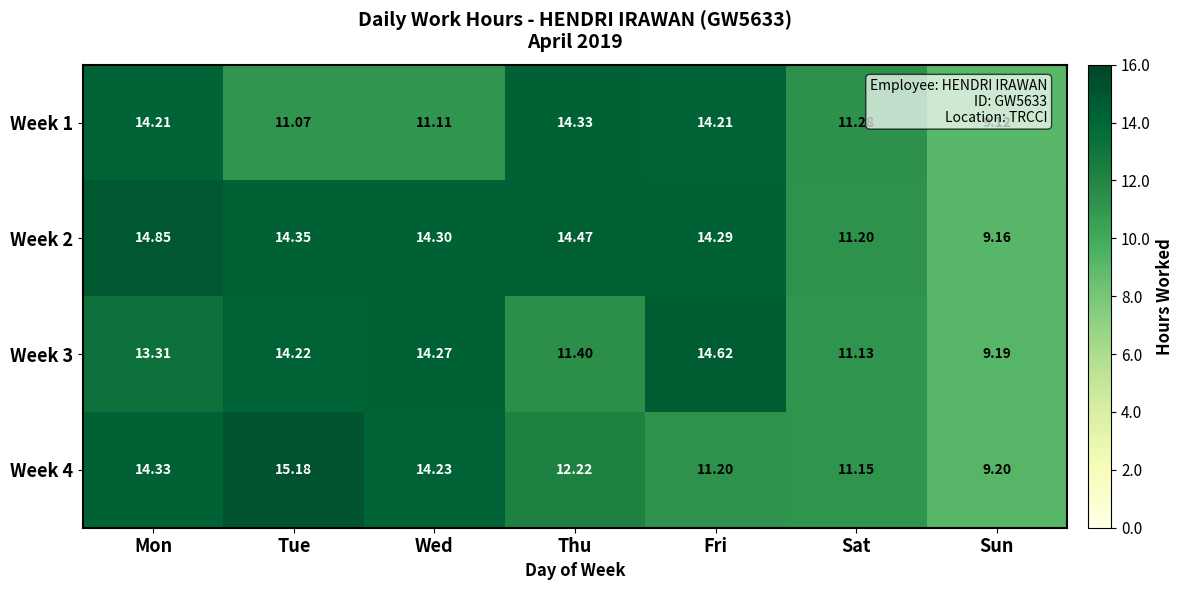

At which label is Week 4 closest to 12?

Thu